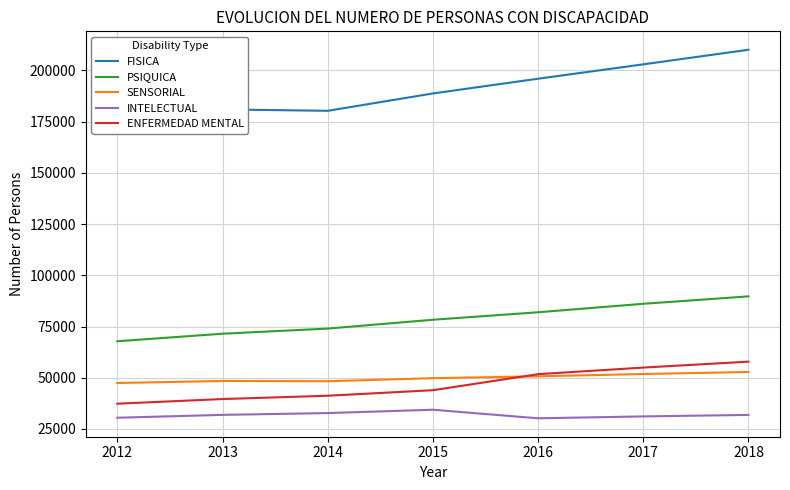

What is the total value across all series at 2018?

442405